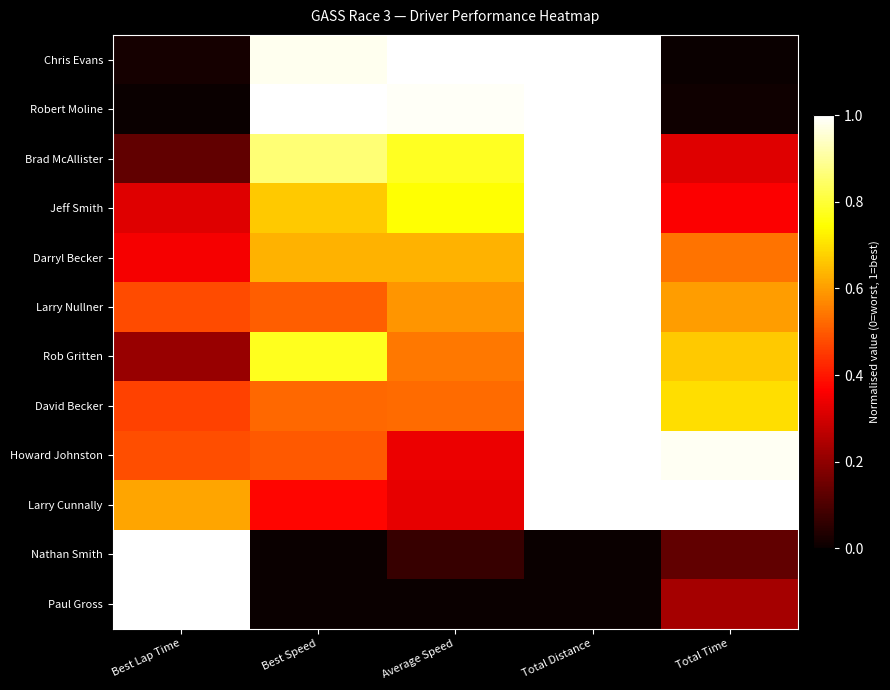

Rank the series by their maximum value, from lowest to highest.

Nathan Smith, Chris Evans, Robert Moline, Brad McAllister, Jeff Smith, Darryl Becker, Larry Nullner, Rob Gritten, David Becker, Howard Johnston, Larry Cunnally, Paul Gross